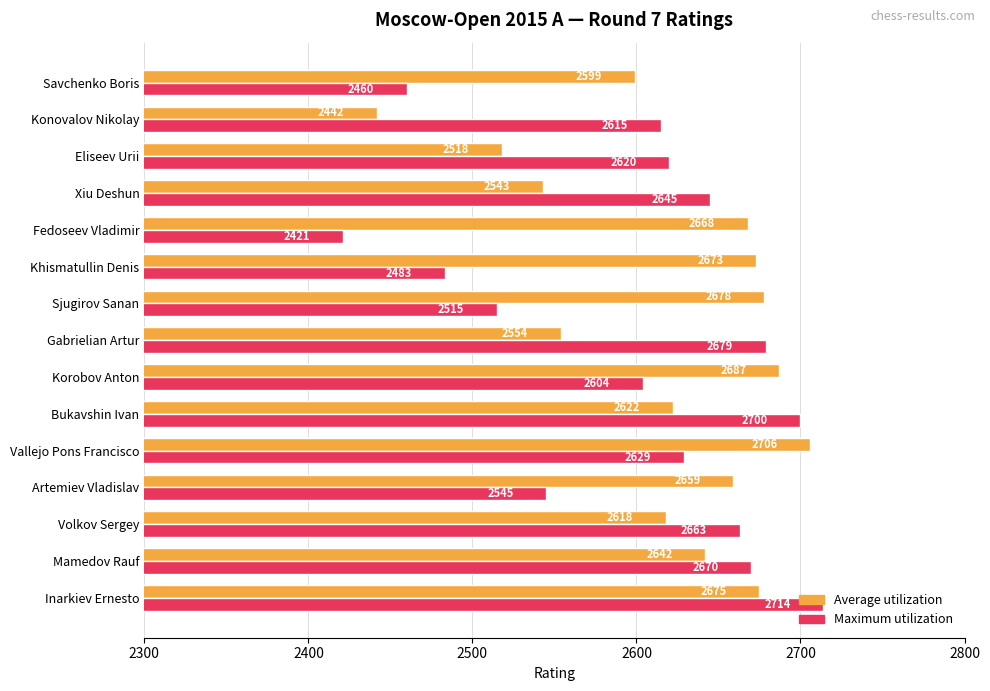

At which category is the sum across all series the highest?

Inarkiev Ernesto